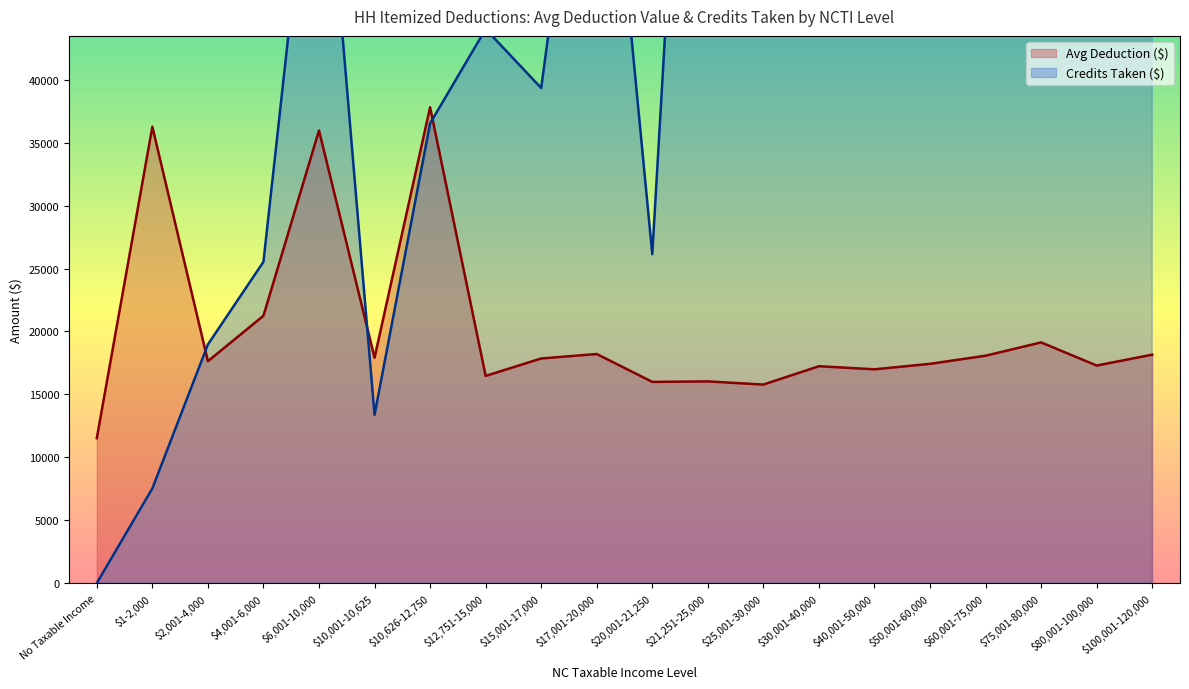

Which category has the highest value in the Avg Deduction ($) series?

$10,626-12,750